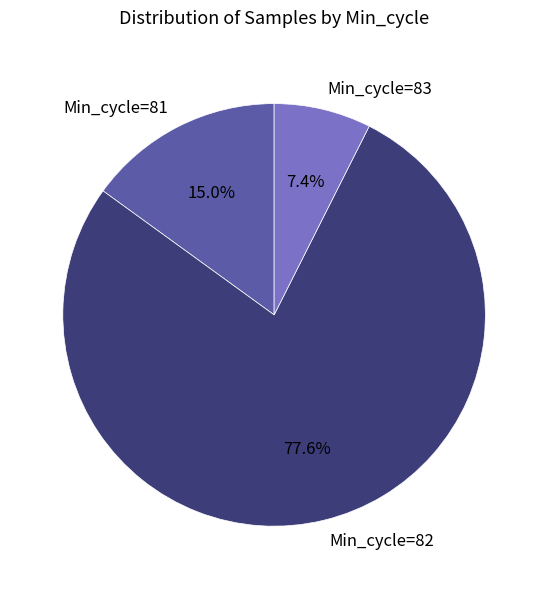

Which category accounts for the majority?

Min_cycle=82